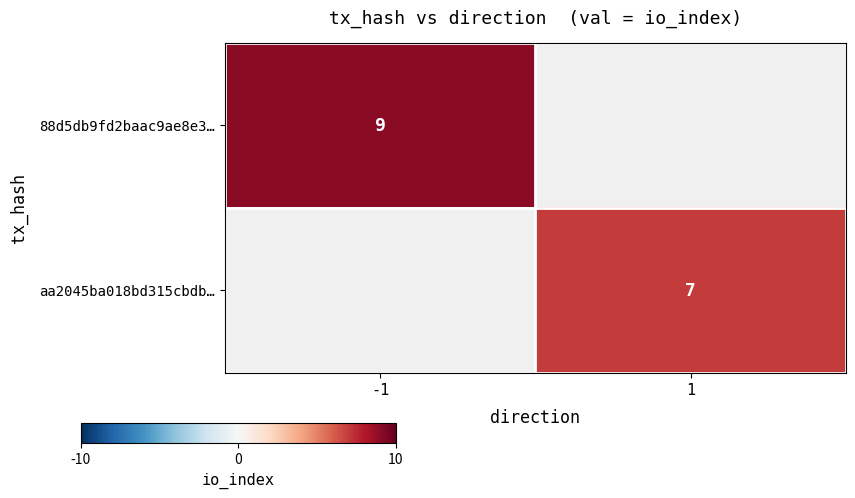

Is it true that 88d5db9fd2baac9ae8e3… equals 9 at -1?

True